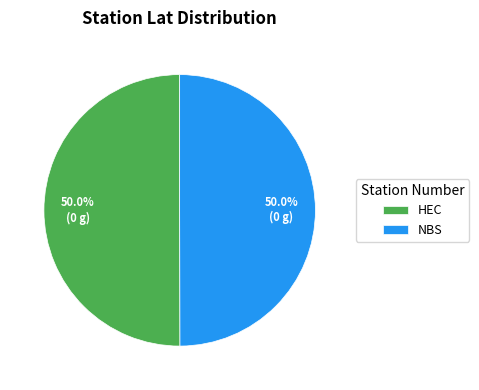

Is the sum of NBS and HEC greater than half?

Yes